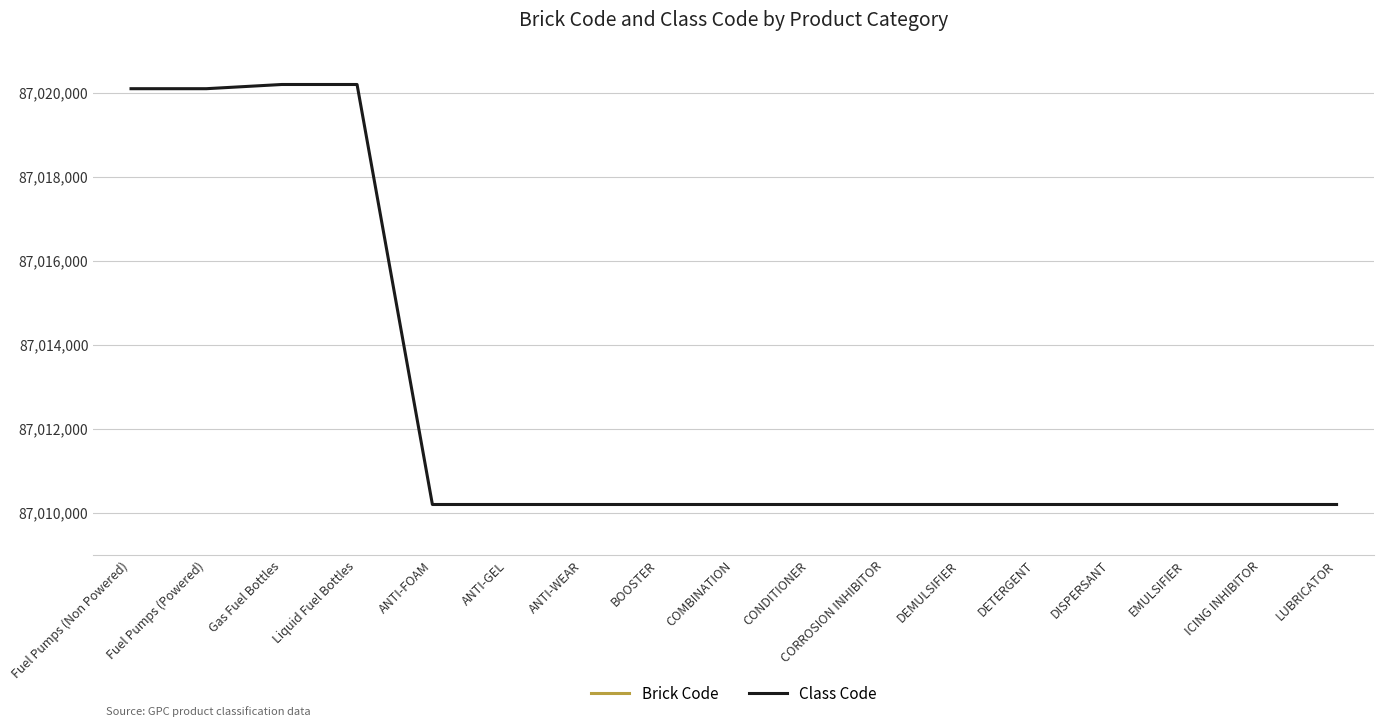

What is the sum of the Class Code values at Fuel Pumps (Non Powered) and ANTI-FOAM?

174030300